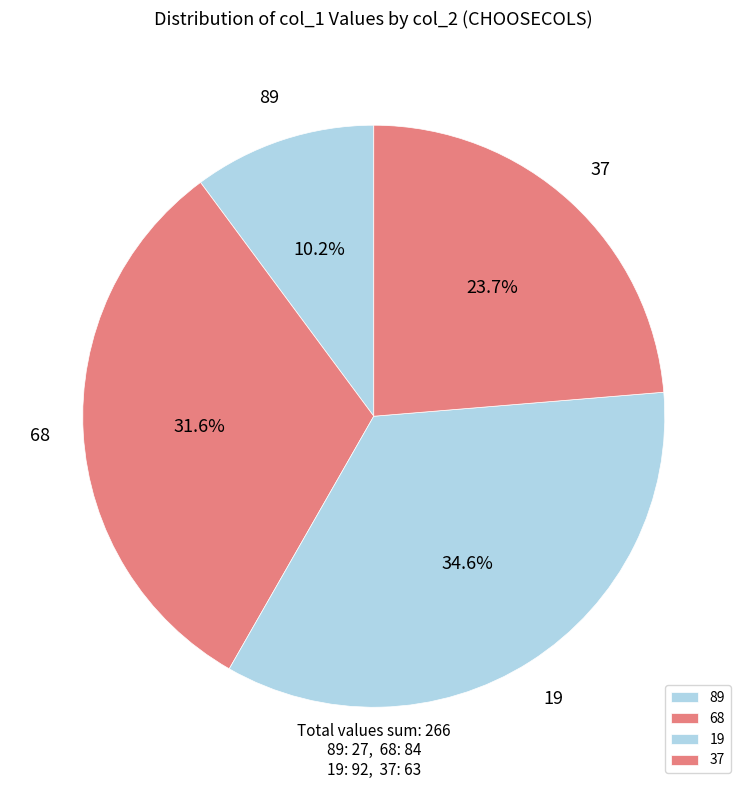

What is the largest slice in the pie chart?

19